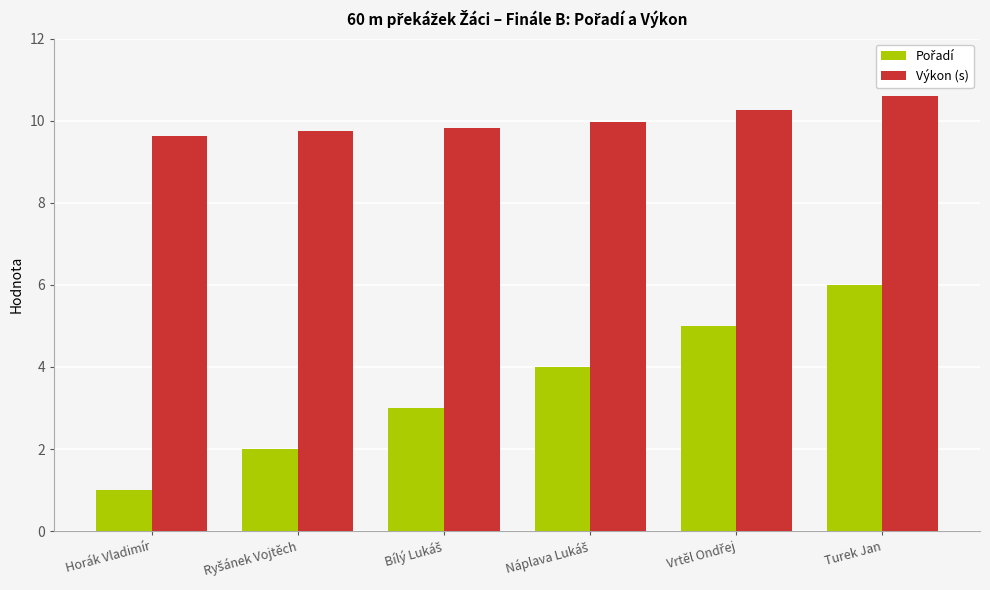

What is the difference between the maximum and second lowest values in the Výkon (s) series?

0.9